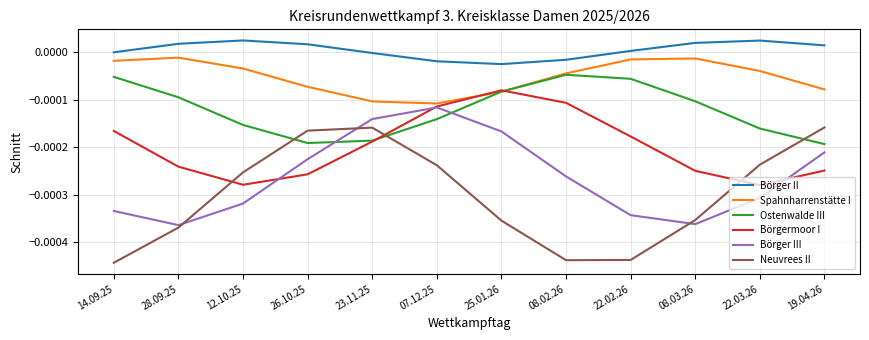

True or false: Börgermoor I has more than 1 interior local peaks.

False